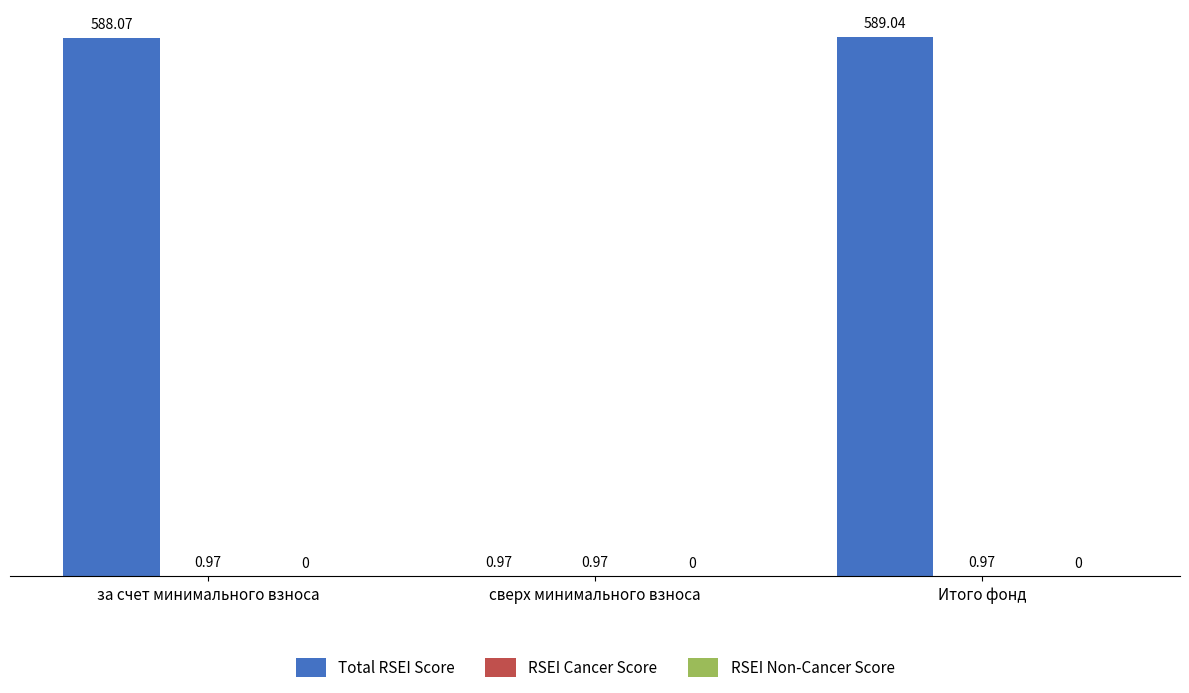

How many groups of bars are there?

3